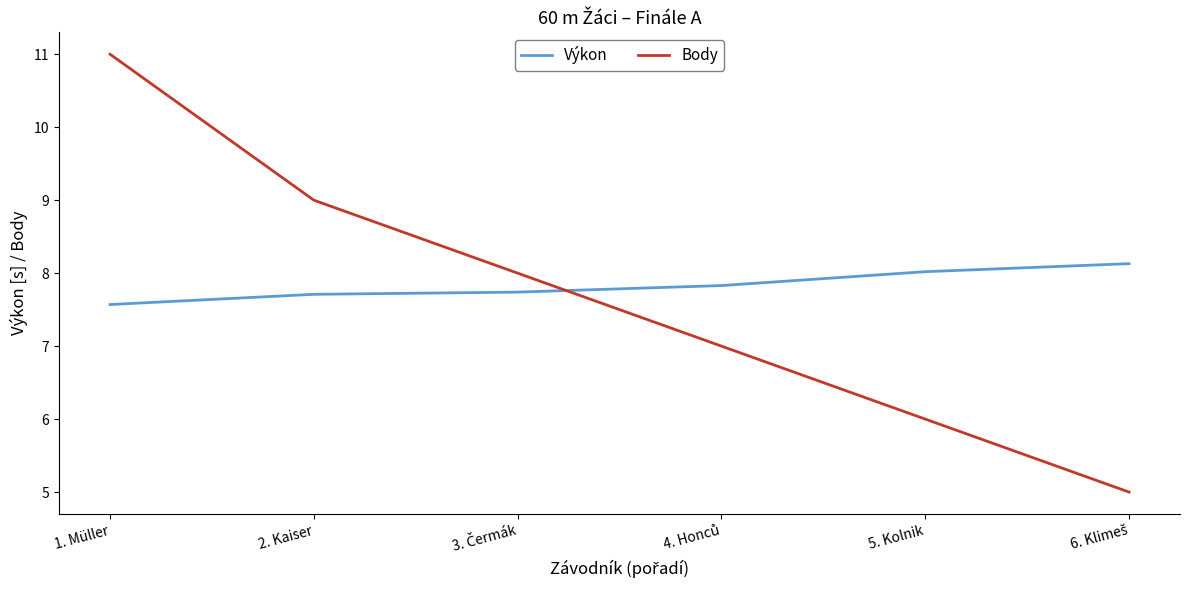

After their last crossing, which series has the higher values: Body or Výkon?

Výkon